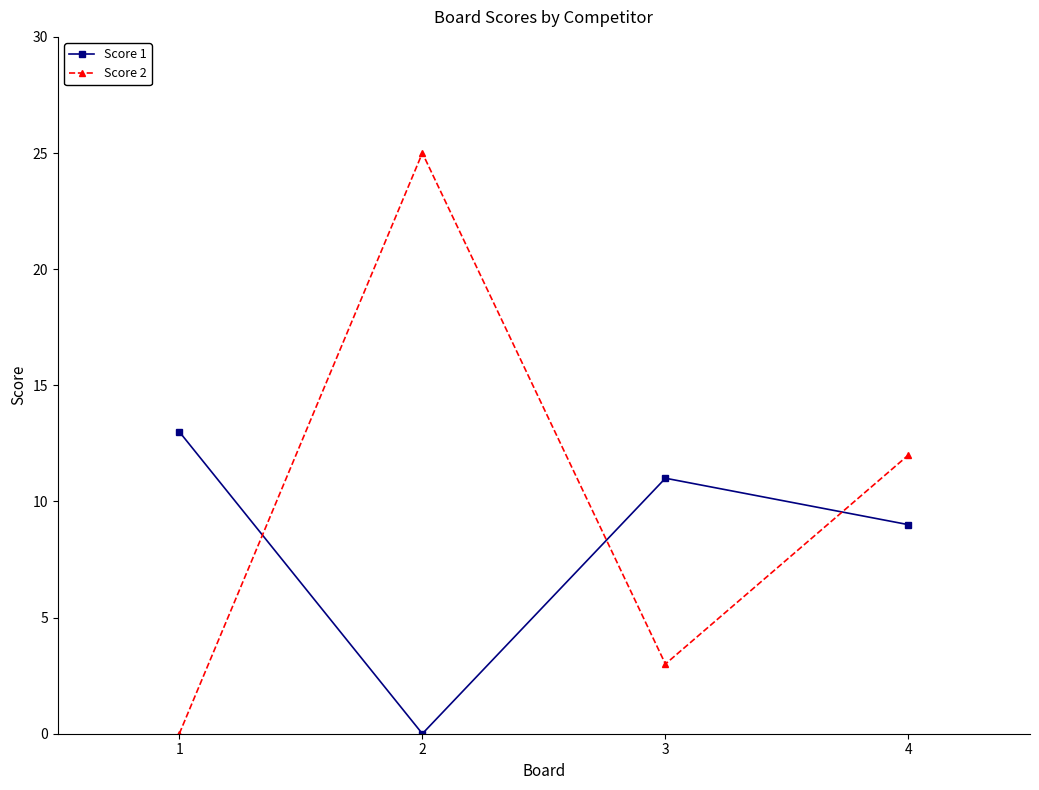

What is the difference between the Score 2 values at 2 and 4?

13